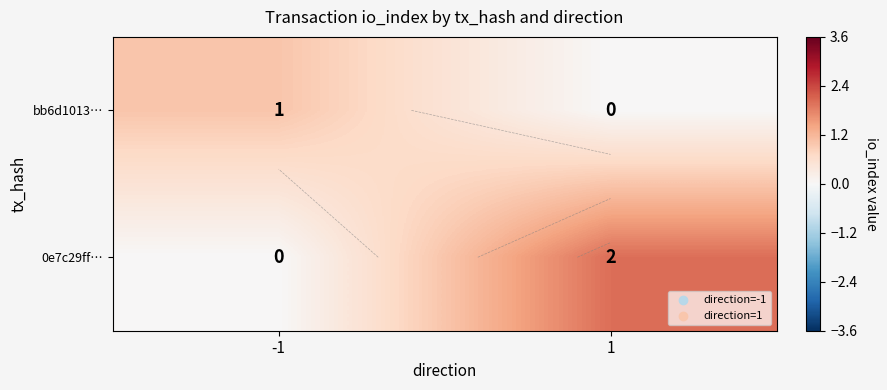

At how many categories does at least one series exceed 0?

2